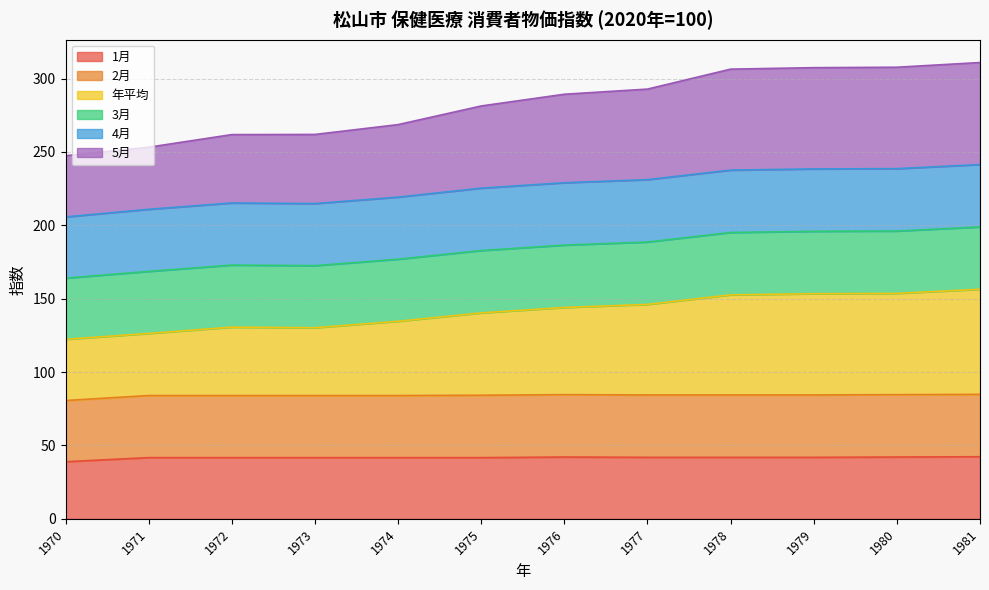

How many interior local peaks does the 5月 series have?

1